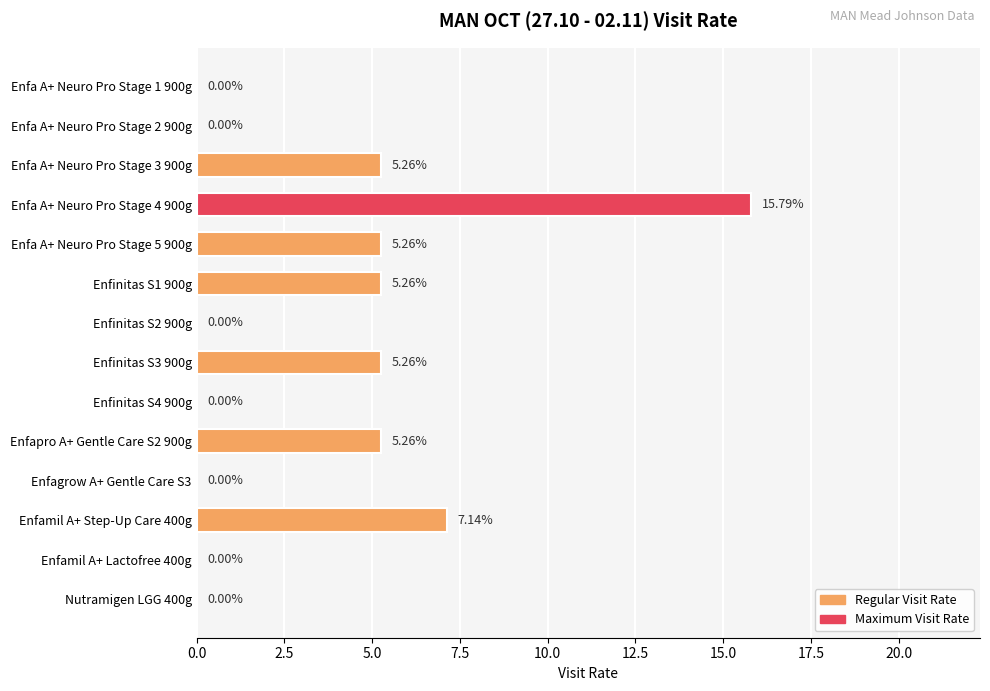

At which category does the chart reach its peak across all series?

Enfa A+ Neuro Pro Stage 4 900g